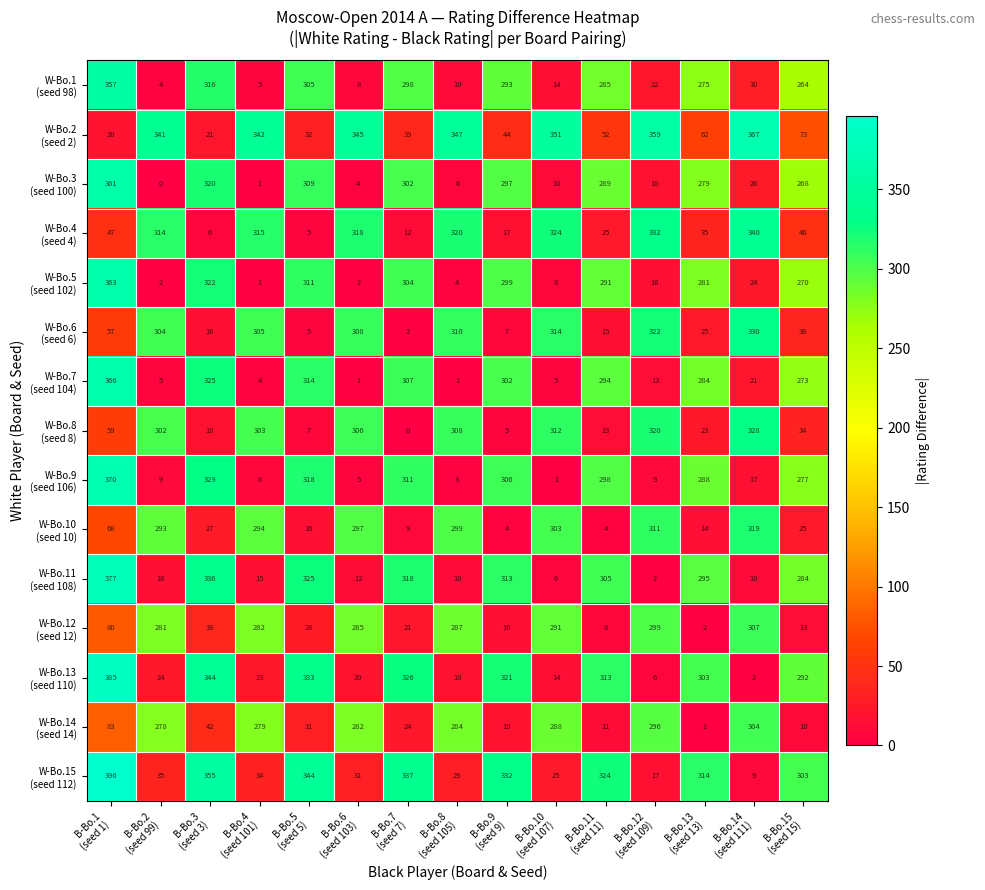

What is the greatest value displayed?

396